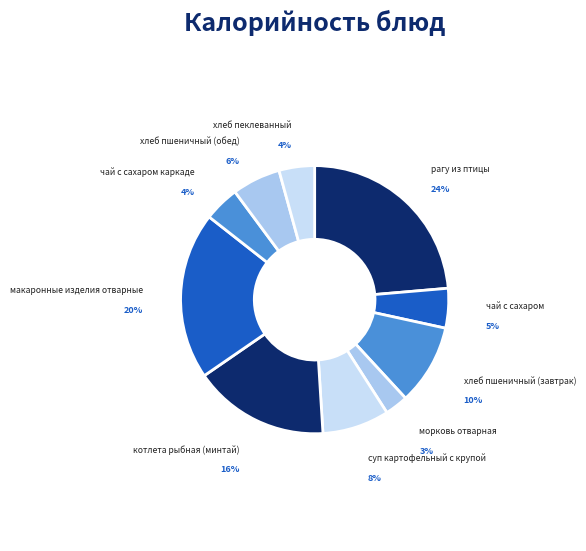

Do хлеб пеклеванный and рагу из птицы together represent more than half of the pie?

No